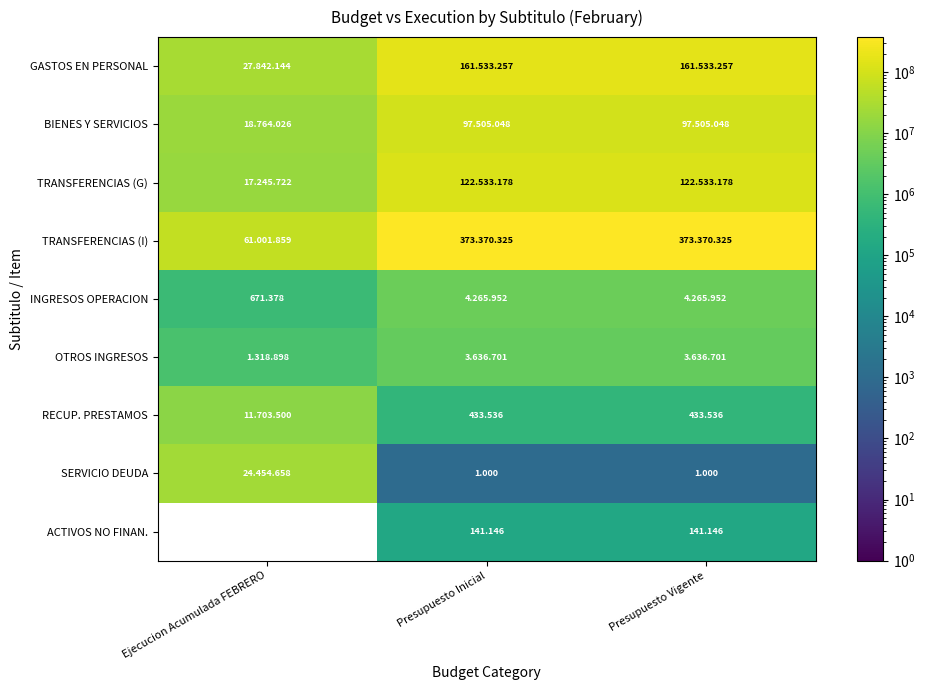

The value of TRANSFERENCIAS (I) at Ejecucion Acumulada FEBRERO is 61001859.0. True or false?

True